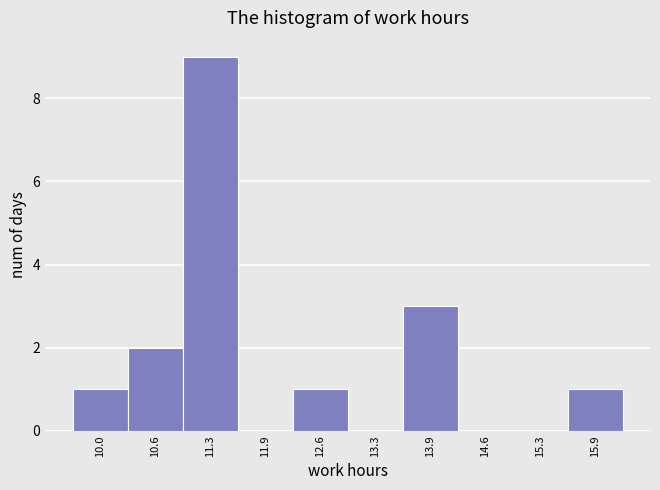

Which range on the x-axis has the tallest bar?

11.0 to 11.6